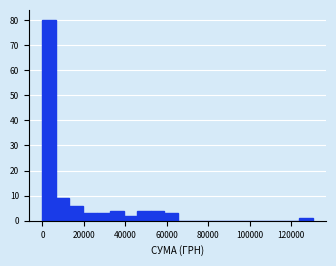

Around what value on the x-axis is the tallest bar? Give the approximate position of its centre, as read against the axis.

4000